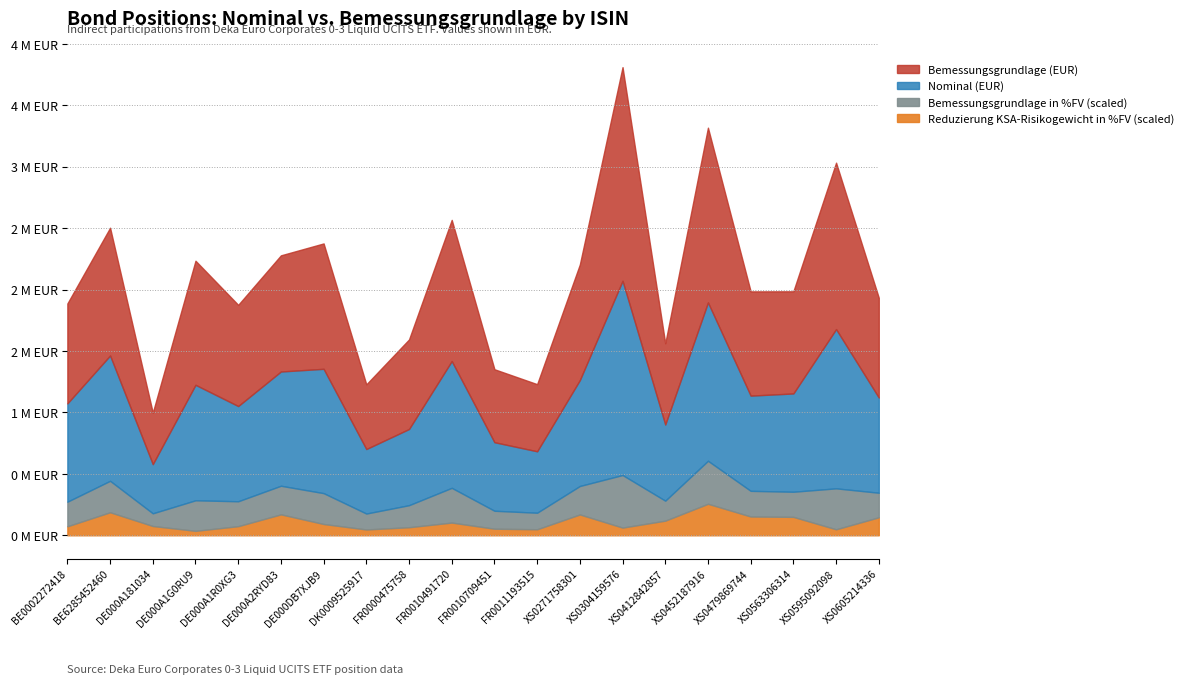

What position from the right is FR0010709451?

10